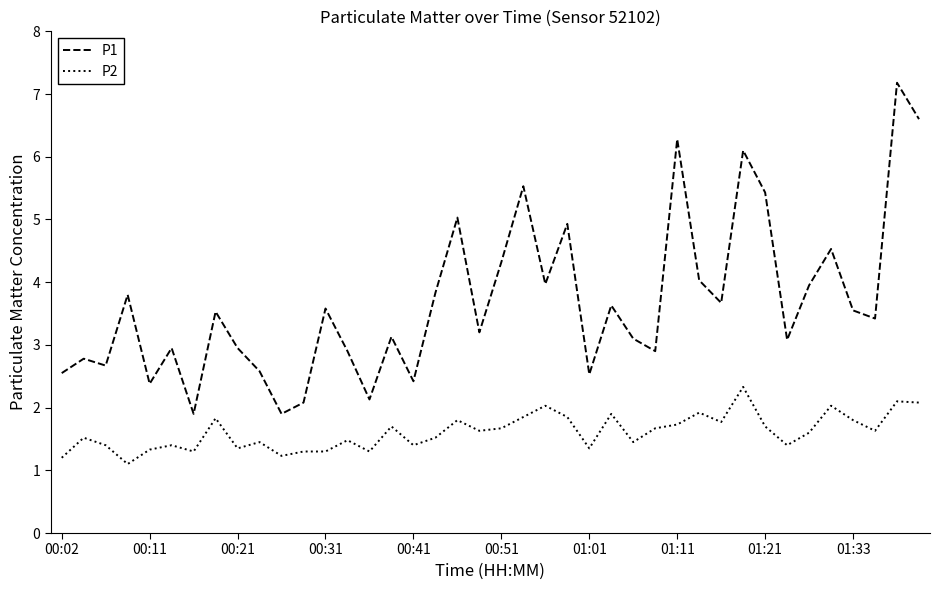

How many lines are shown in the chart?

2